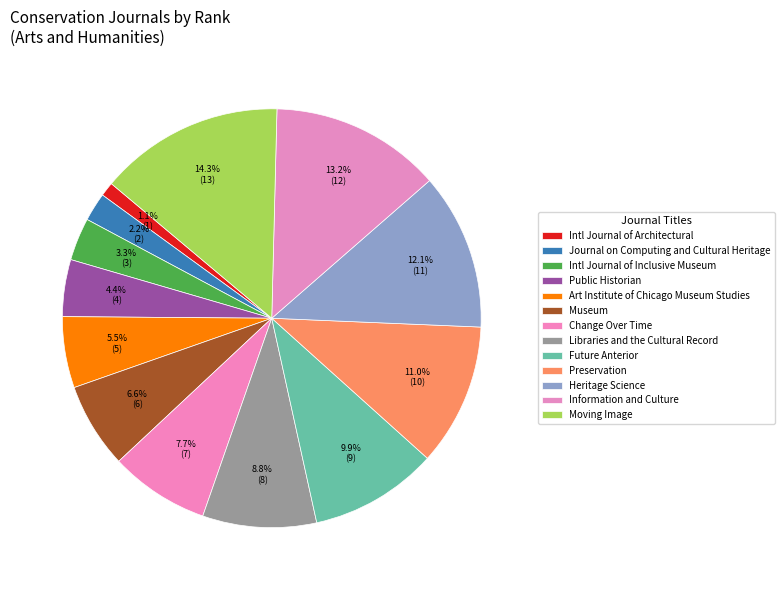

How many segments does this pie chart have?

13